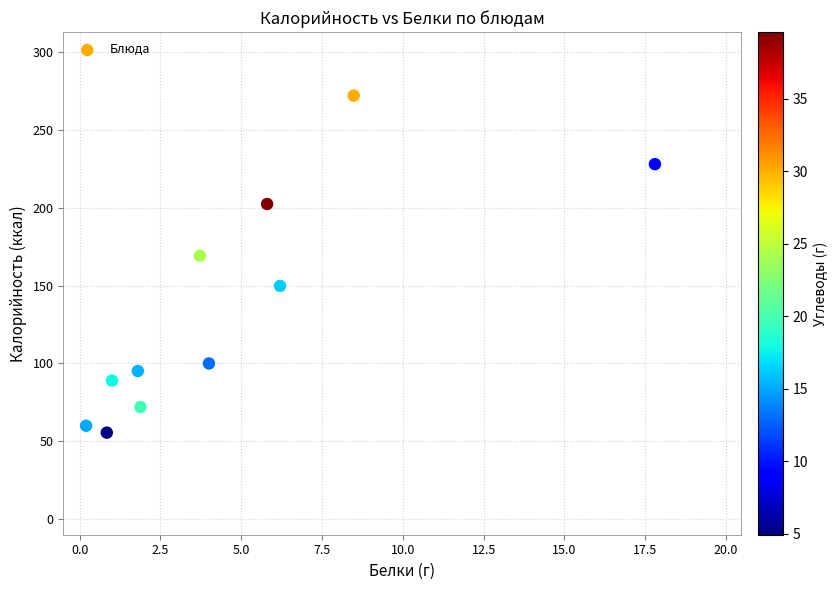

What is the range of Y values (max minus min)?

216.5